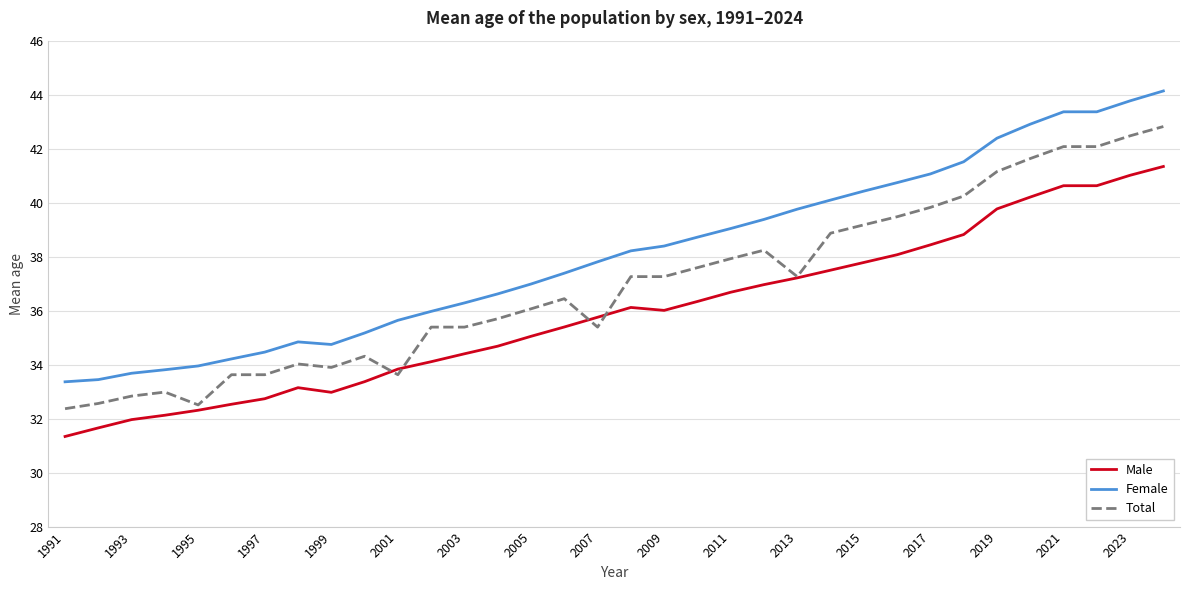

What are all the series names shown in the legend?

Male, Female, Total